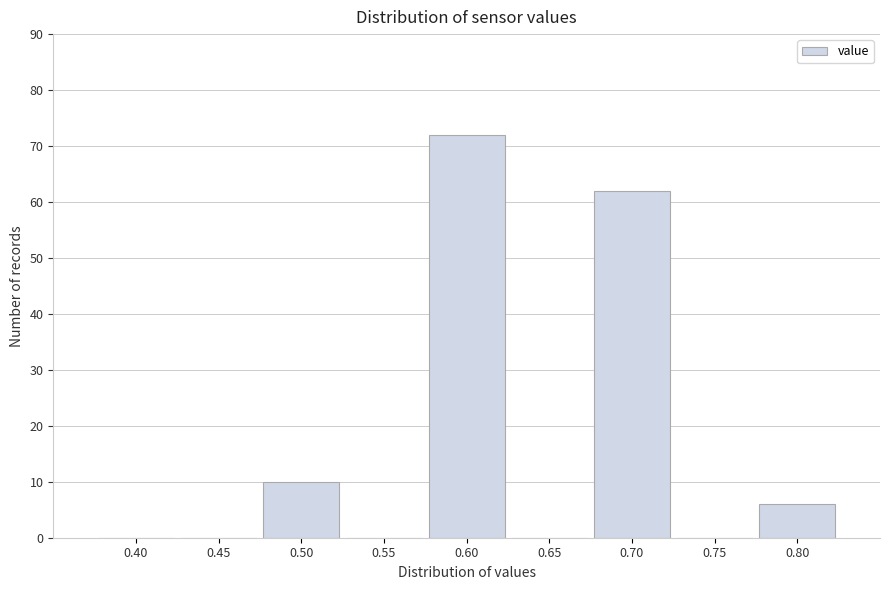

Reading left to right, list all the values displayed in this chart.

0.40=0	0.45=0	0.50=10	0.55=0	0.60=72	0.65=0	0.70=62	0.75=0	0.80=6